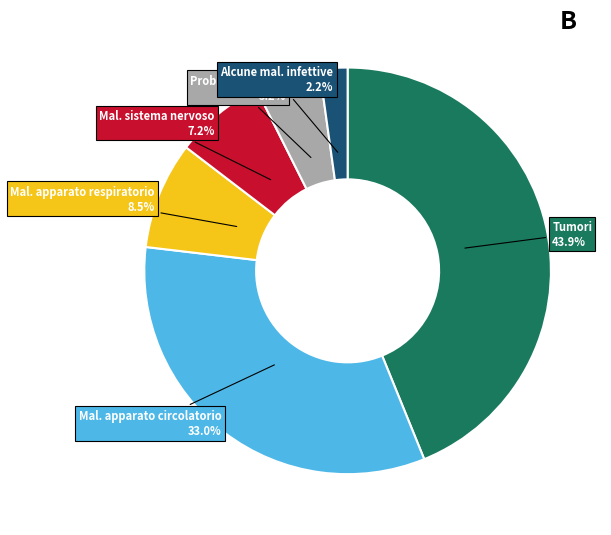

Is Mal. apparato circolatorio the majority of the pie?

No